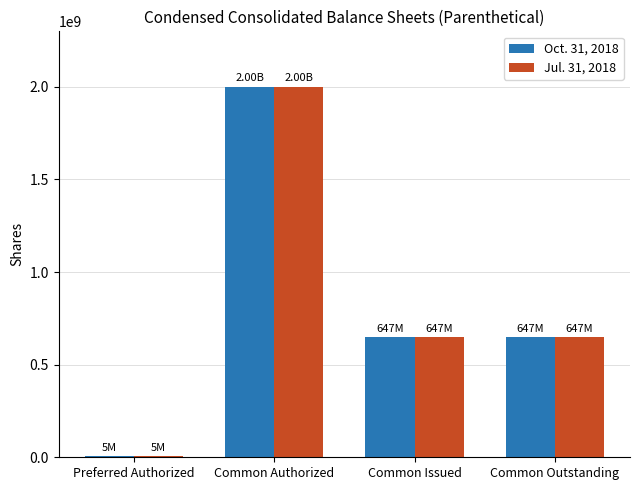

The value of Jul. 31, 2018 at Common Issued is 988318672. True or false?

False